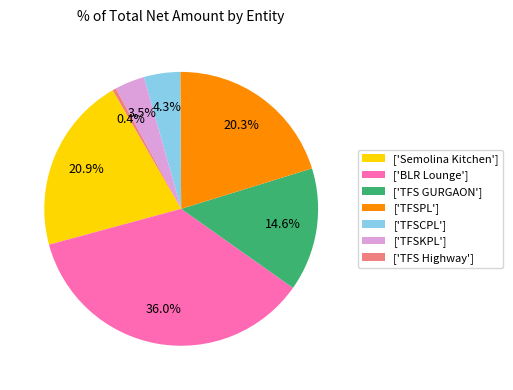

Which category has the smallest portion of the pie?

['TFS Highway']